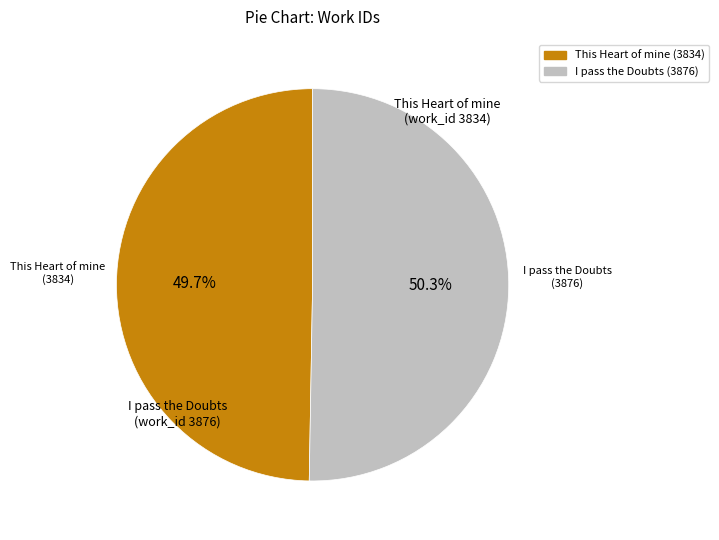

Which slice is the smallest?

This Heart of mine (3834)